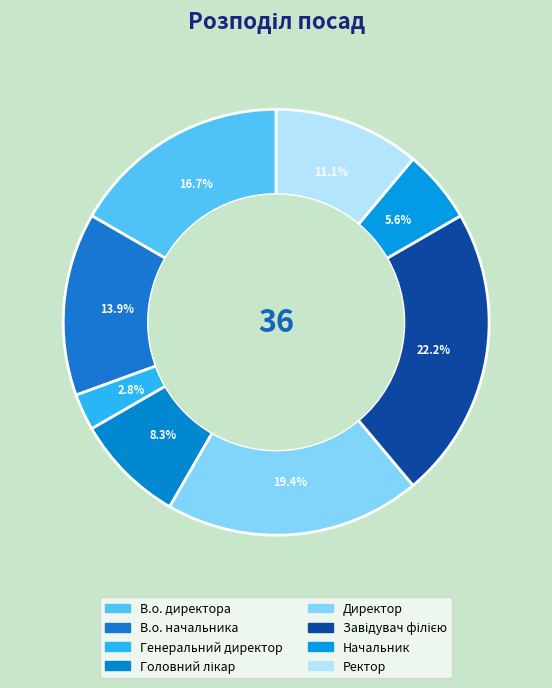

How many segments does this pie chart have?

8